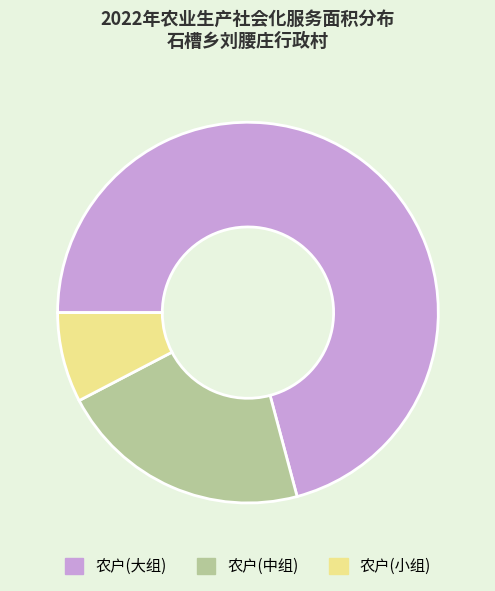

Which category has the biggest portion of the pie?

农户(大组)